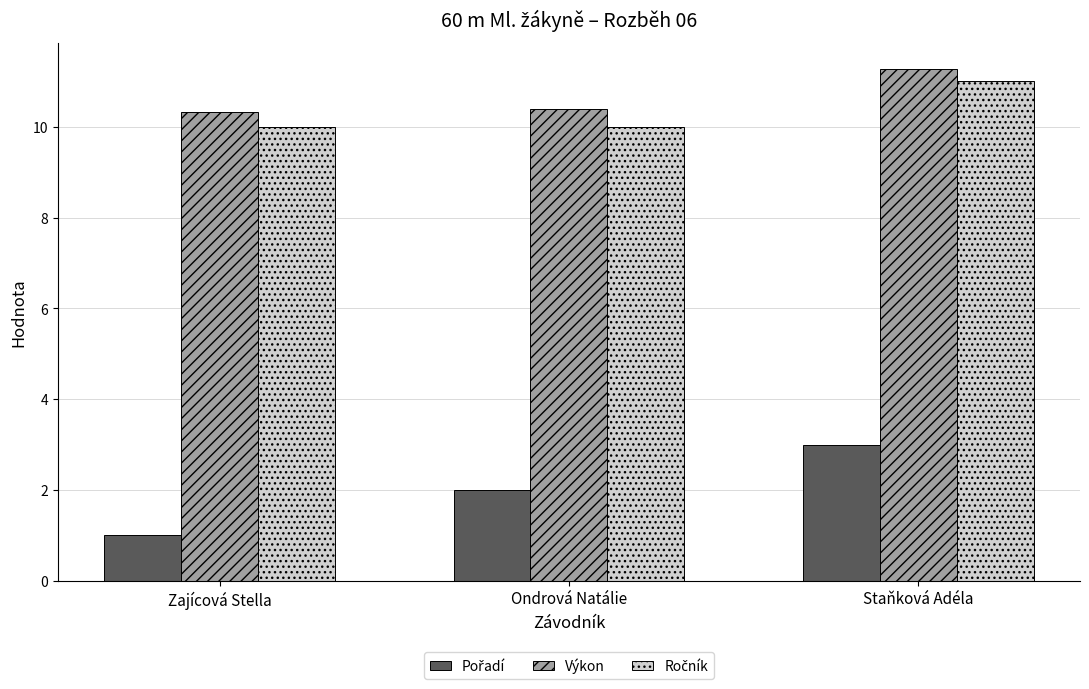

Read the Výkon value at Staňková Adéla.

11.3